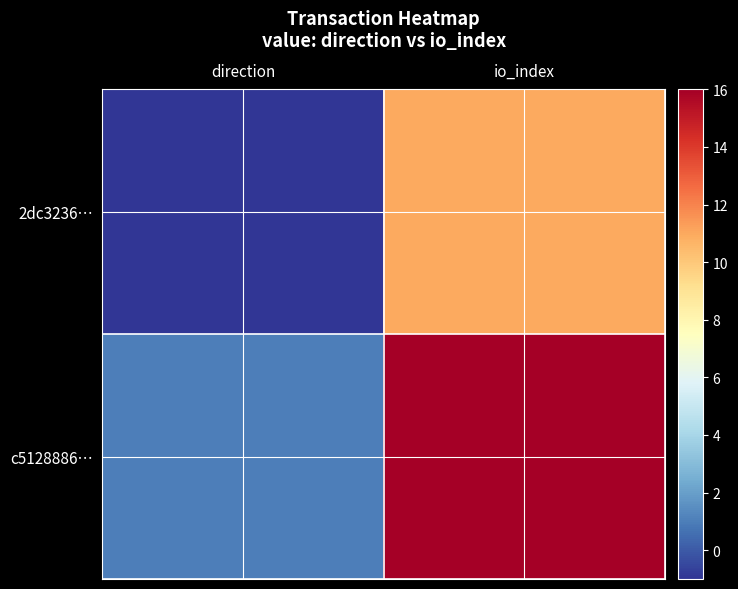

Which series has the widest spread of values?

c5128886…